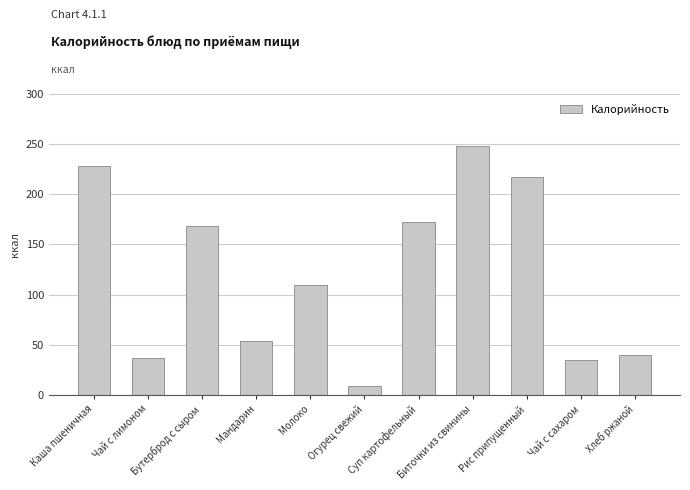

What is the label of the 2nd bar from the left?

Чай с лимоном